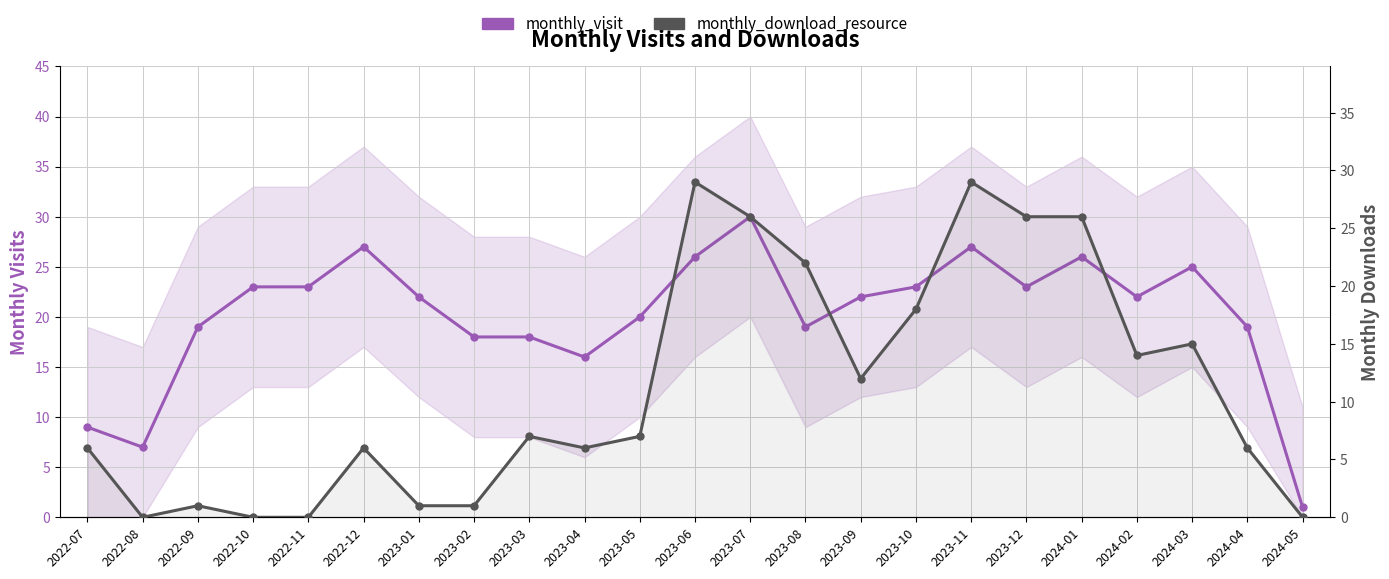

What position from the left is 2022-11?

5